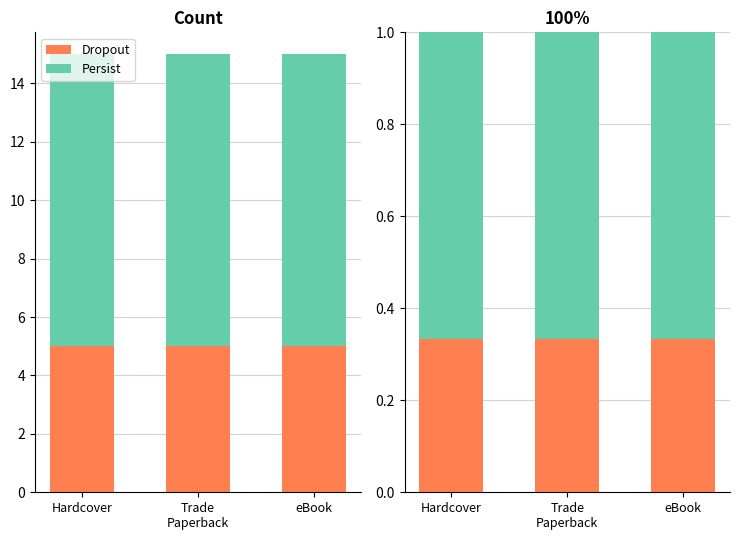

What is the highest value of the Persist series?

0.7